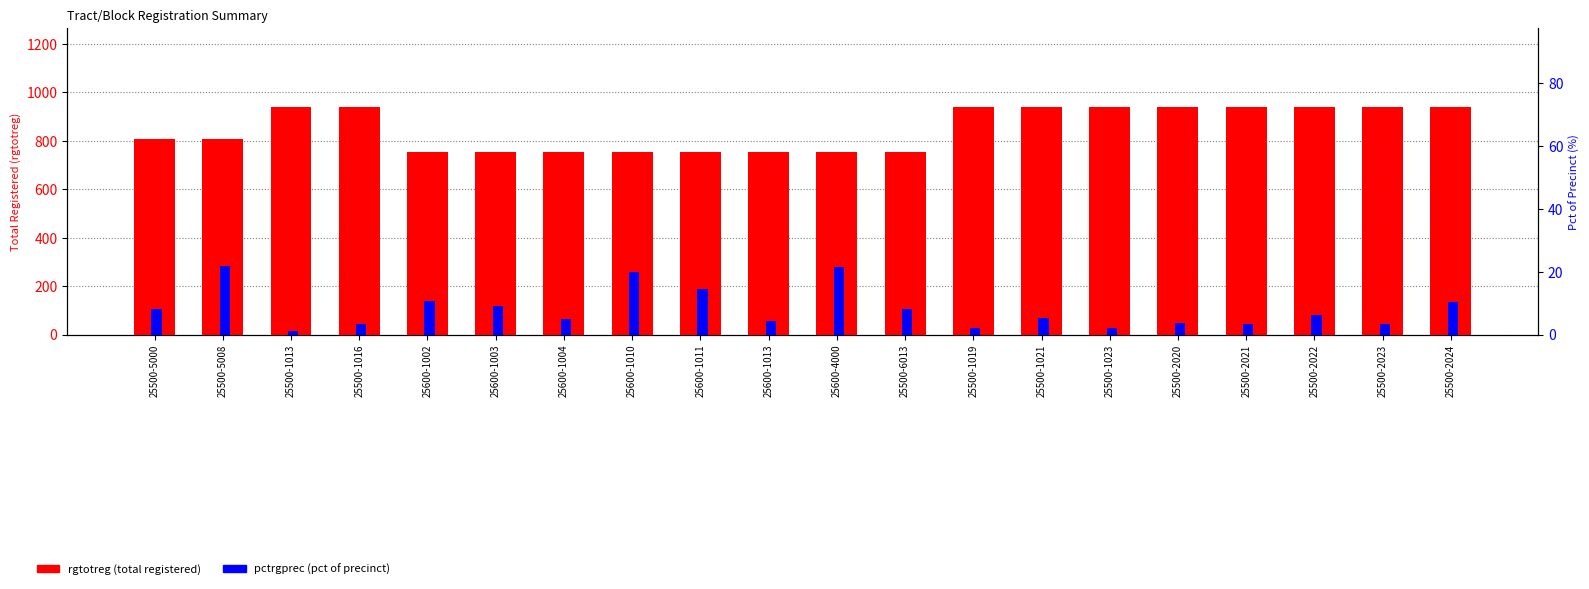

What is the difference between the maximum and minimum values in the pctrgprec (pct of precinct) series?

20.4